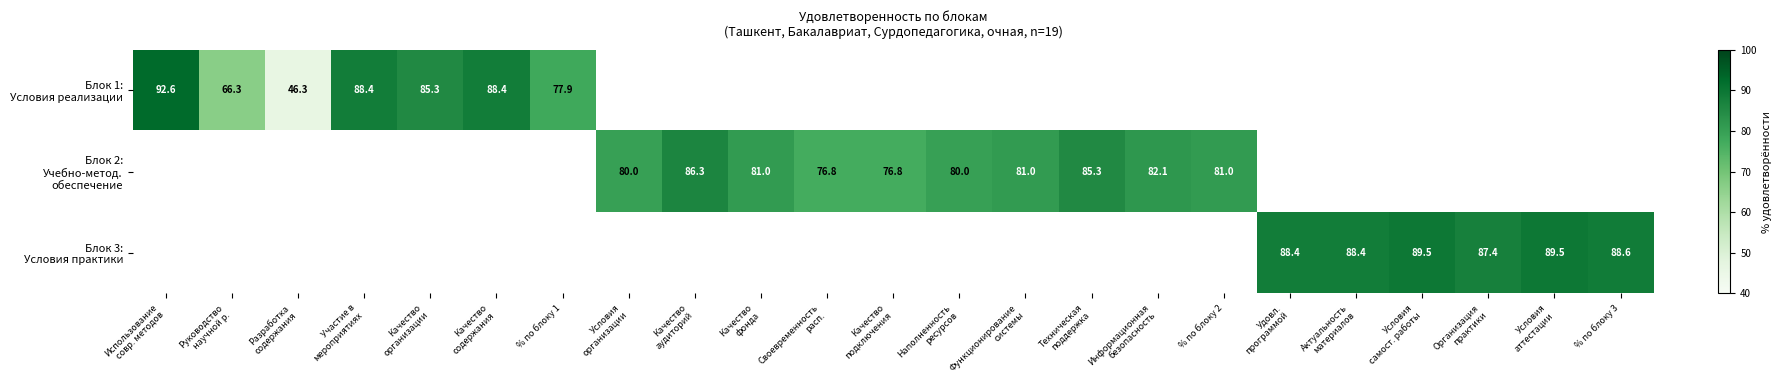

What is the difference between the maximum and minimum values in the Блок 1: Условия реализации series?

46.3